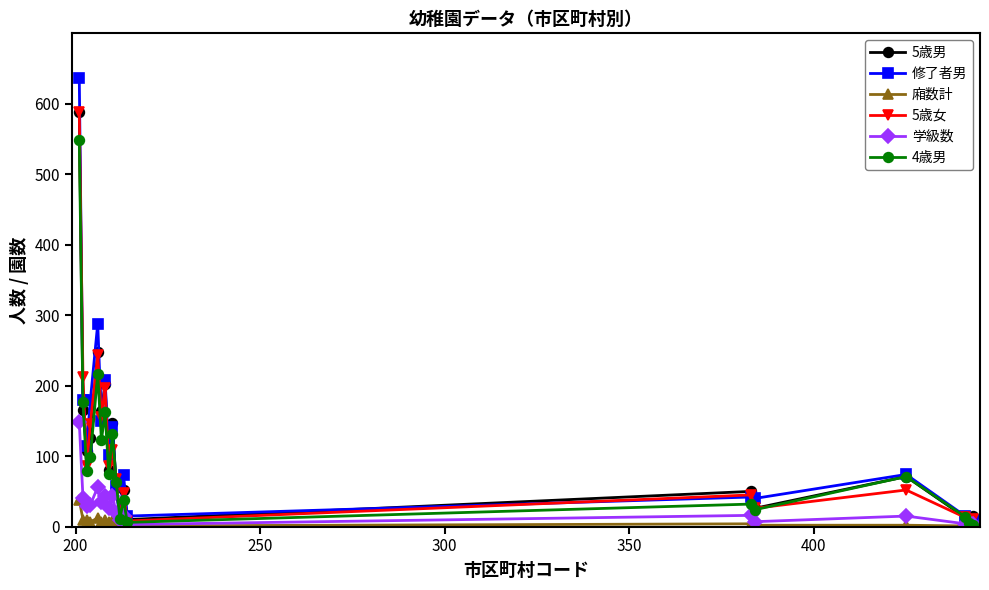

True or false: 4歳男 has more than 1 points higher than both neighbors.

True